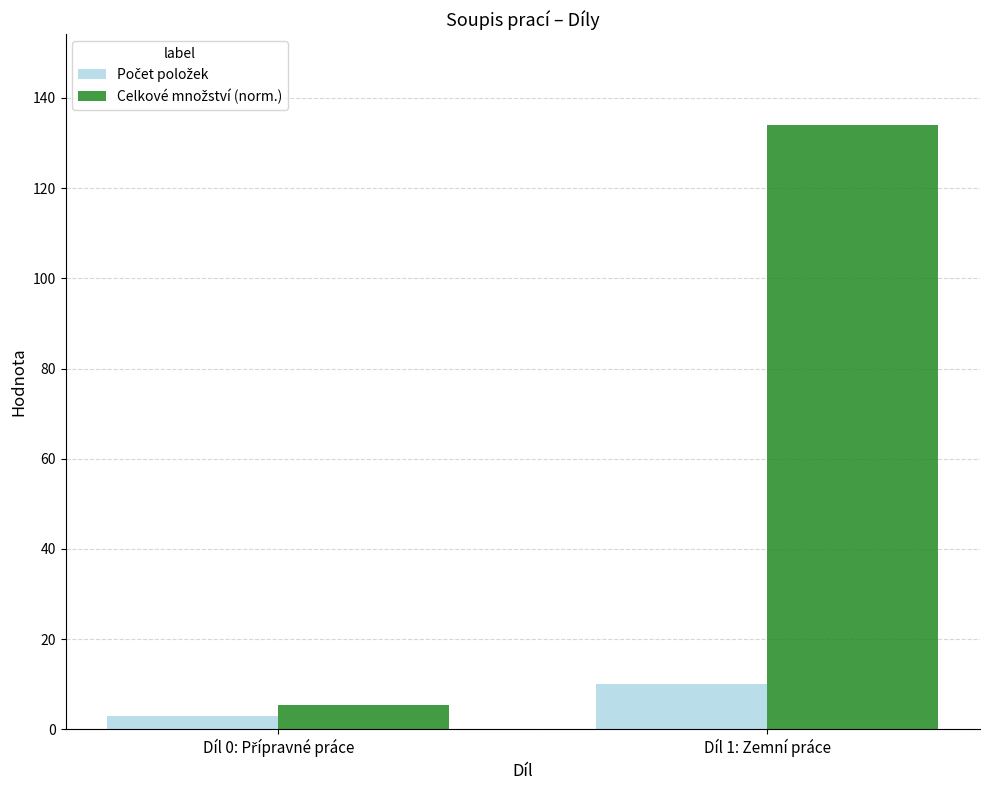

What is the minimum value shown in the chart?

3.0